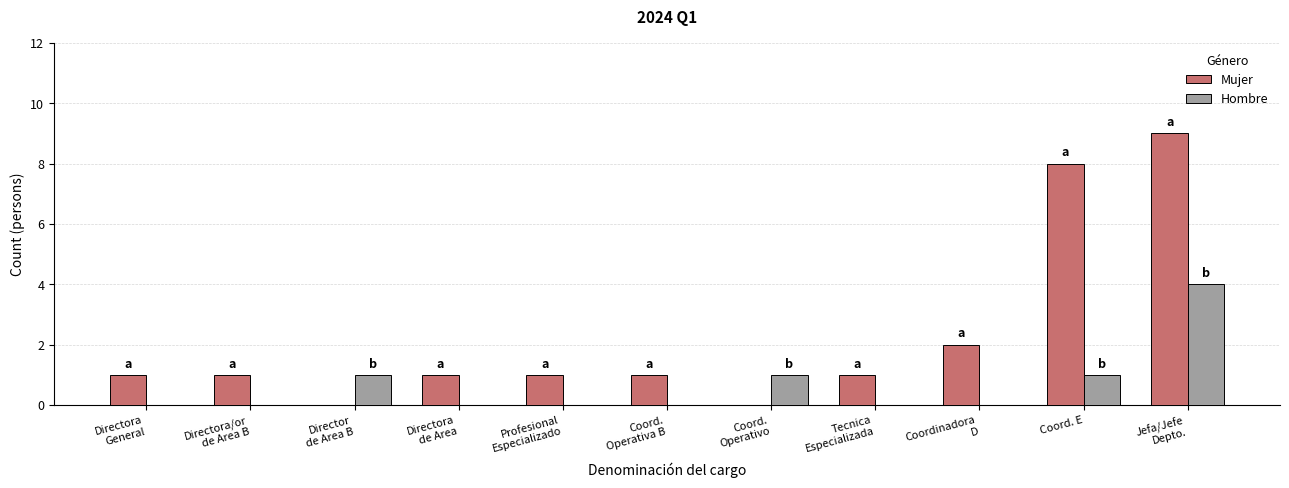

What is the total value across all series at Coord.
Operativo?

1